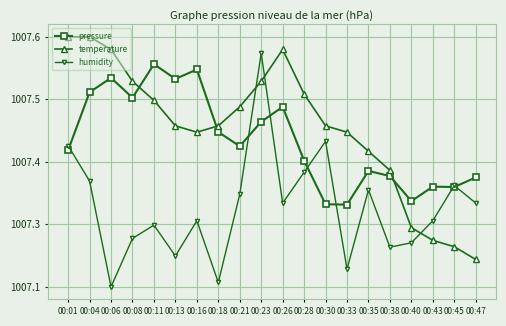

Between which two adjacent categories do temperature and pressure first intersect?

00:08 and 00:11